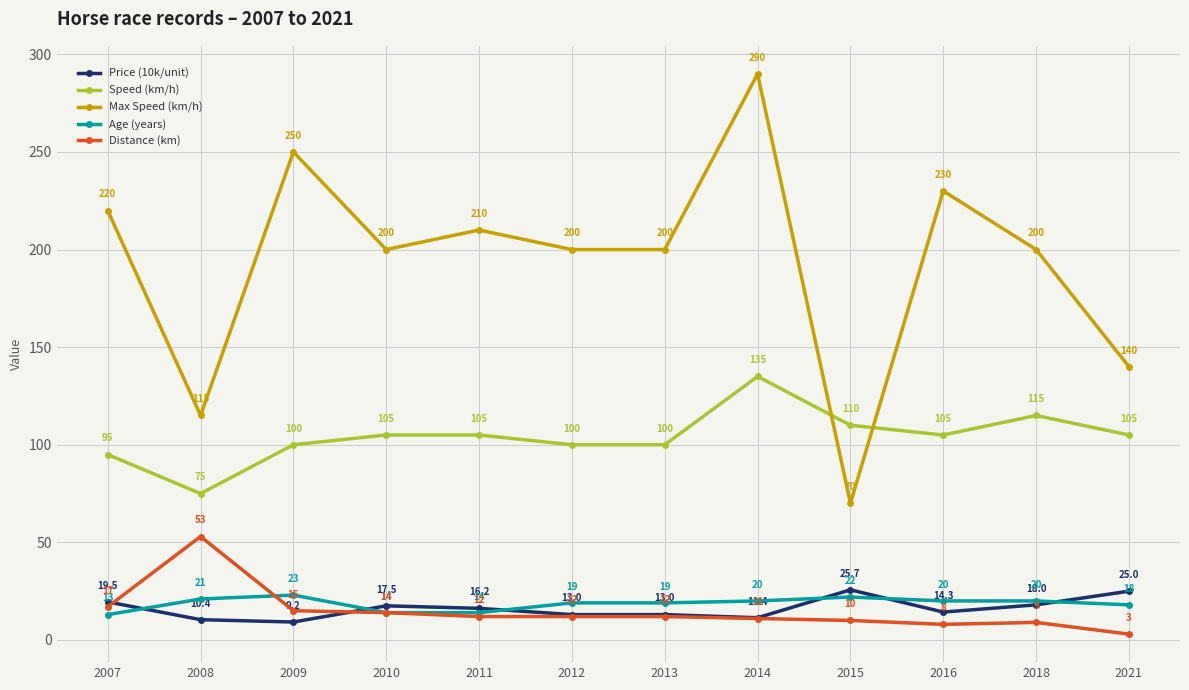

At 2014, list the series in order from smallest to largest.

Distance (km), Price (10k/unit), Age (years), Speed (km/h), Max Speed (km/h)